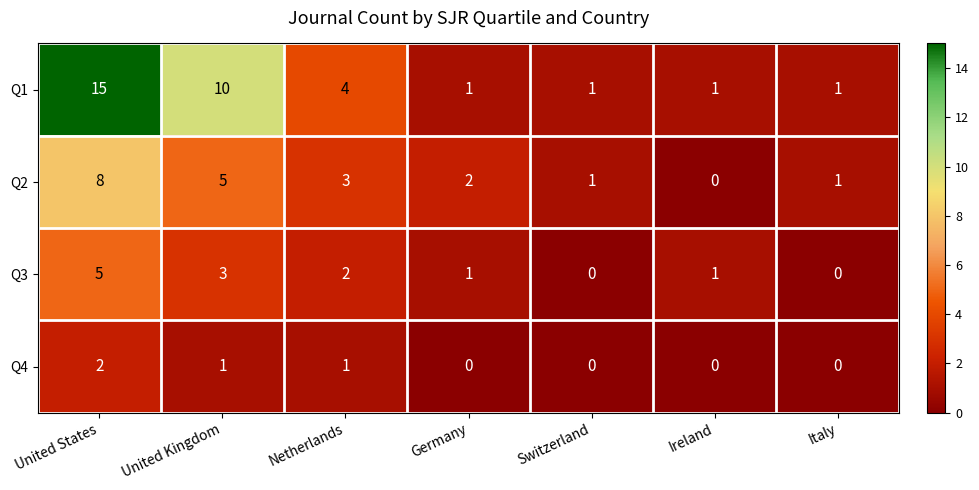

At which category is the sum across all series the highest?

United States